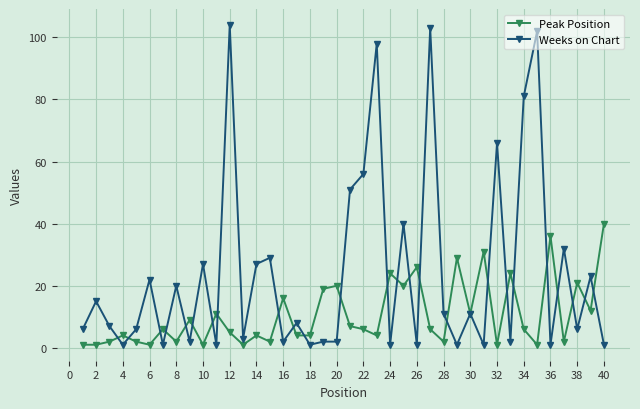

After their last crossing, which series has the higher values: Peak Position or Weeks on Chart?

Peak Position